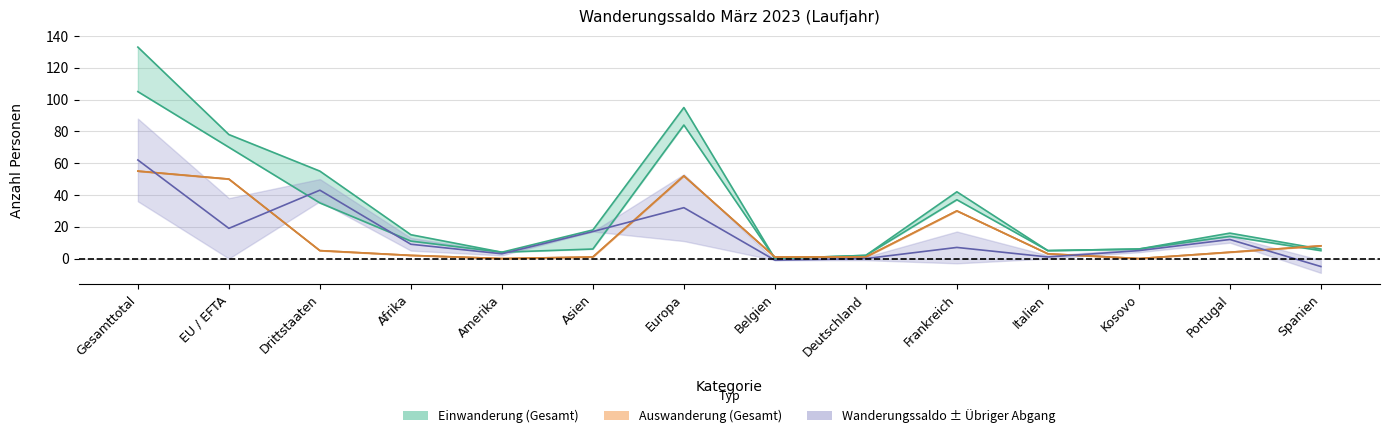

Rank the categories by Total Einwanderung value from lowest to highest.

Belgien, Deutschland, Amerika, Italien, Kosovo, Spanien, Afrika, Portugal, Asien, Frankreich, Drittstaaten, EU / EFTA, Europa, Gesamttotal